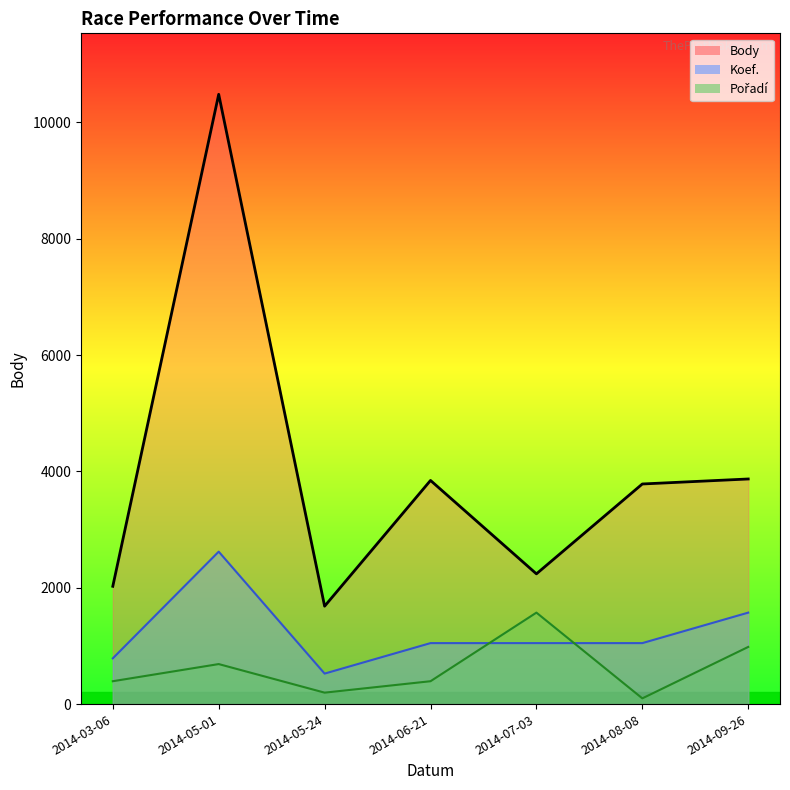

Which series changed the most between 2014-03-06 and 2014-09-26?

Body